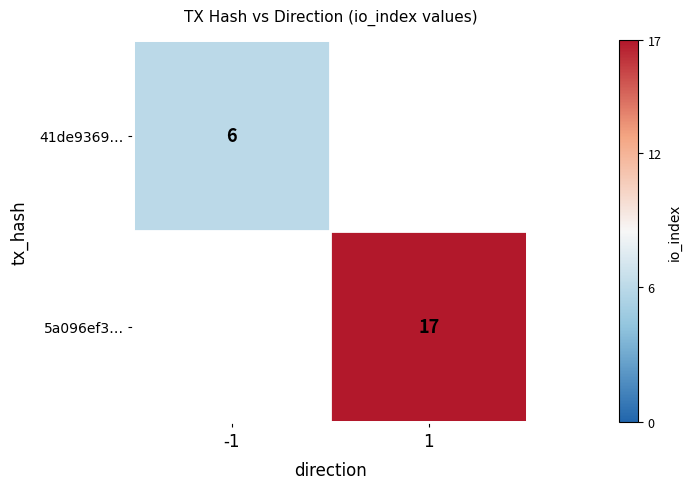

What is the total value across all series at 1?

17